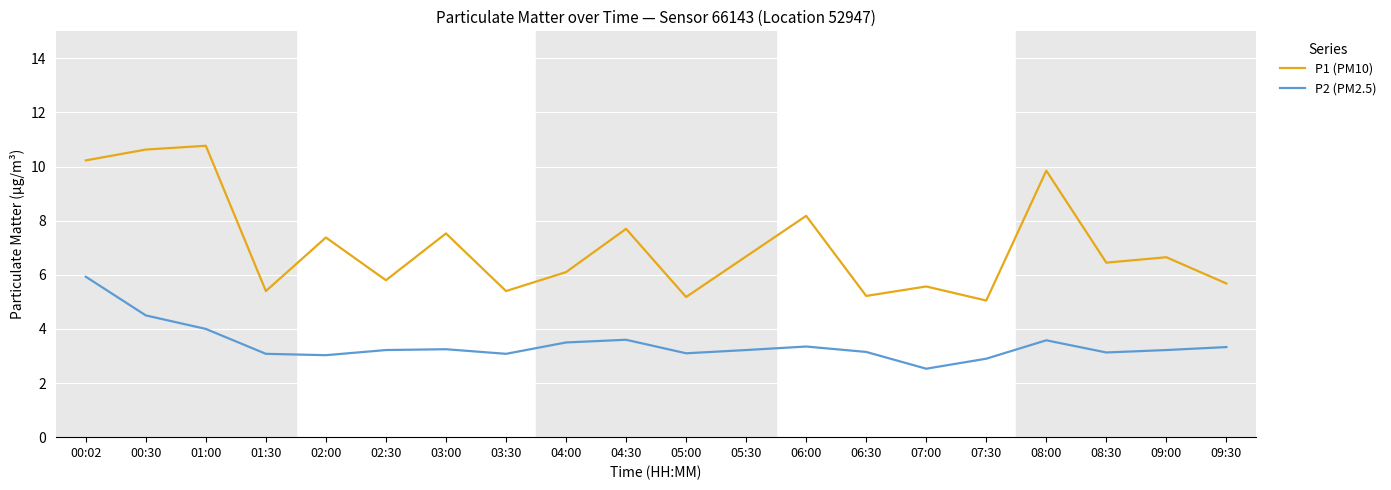

In P1 (PM10), how many points are lower than both neighbors (excluding endpoints)?

7